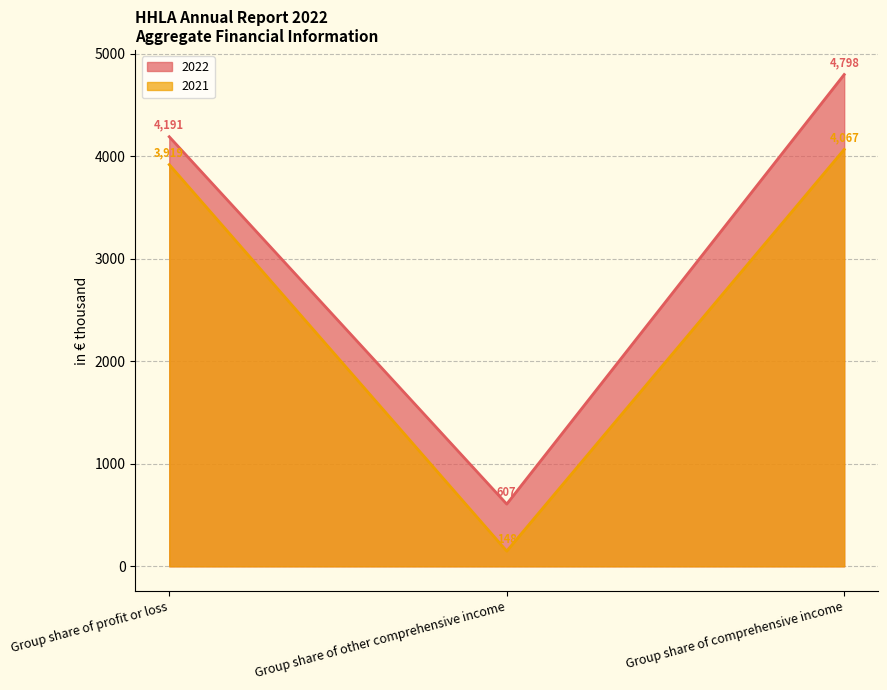

What is the sum of all 2021 values?

8134